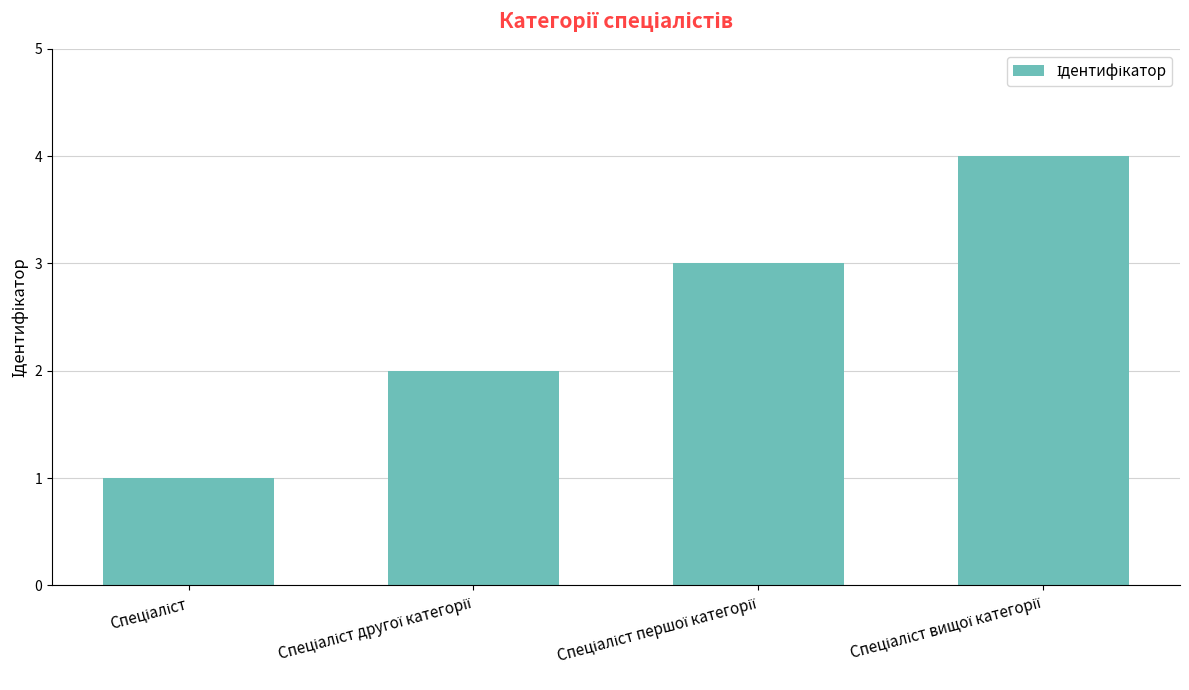

What is the sum of all values?

10